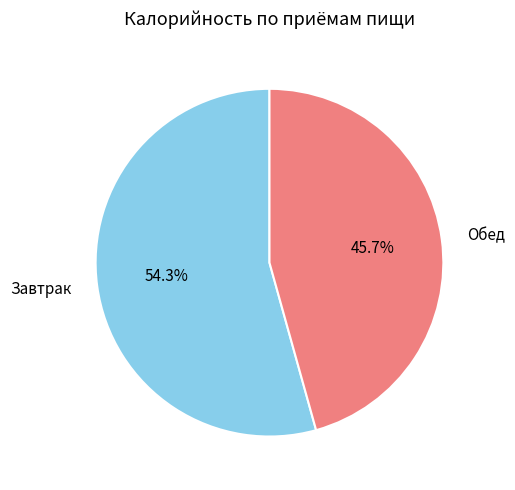

Is there any slice that represents more than half of the pie?

Yes